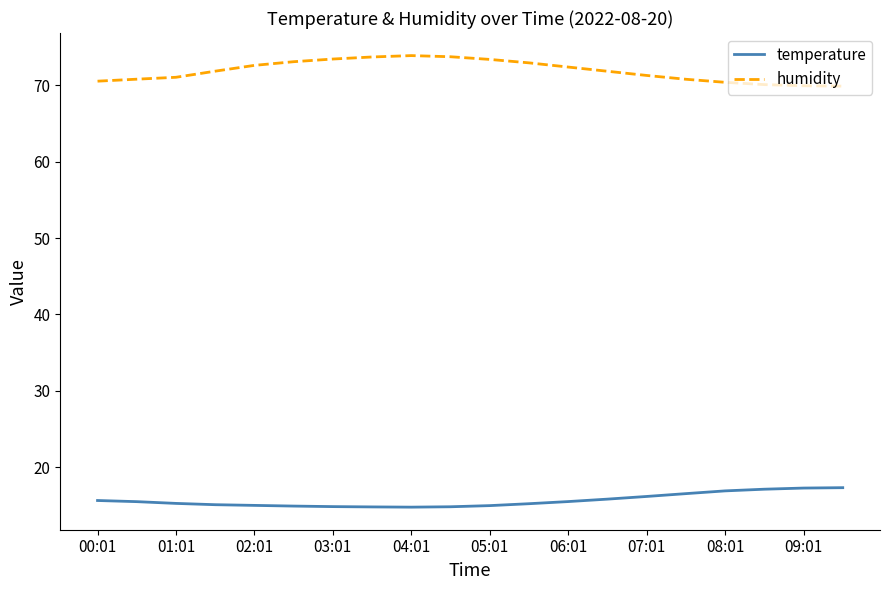

What is the minimum value for humidity?

69.9